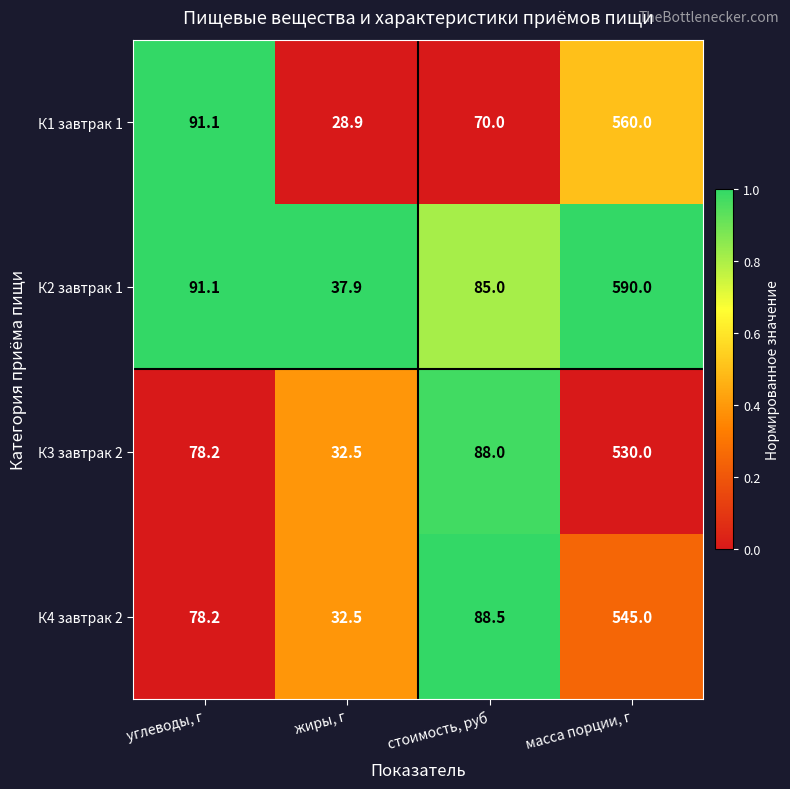

True or false: К1 завтрак 1 has a value of 163.2 at углеводы, г.

False